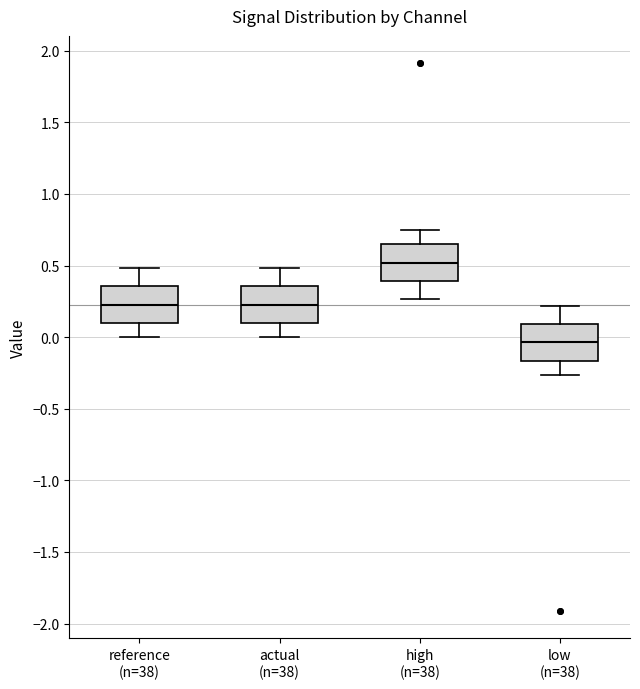

Where does the median line of the box for reference (n=38) sit on the y-axis? The values are not printed on the chart, so give them approximately, as read against the axis.

0.25